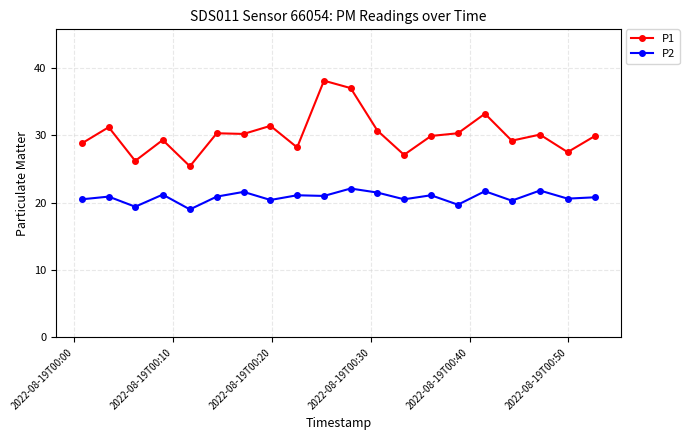

What is the value of the P1 point at the 8th from the left?

31.4